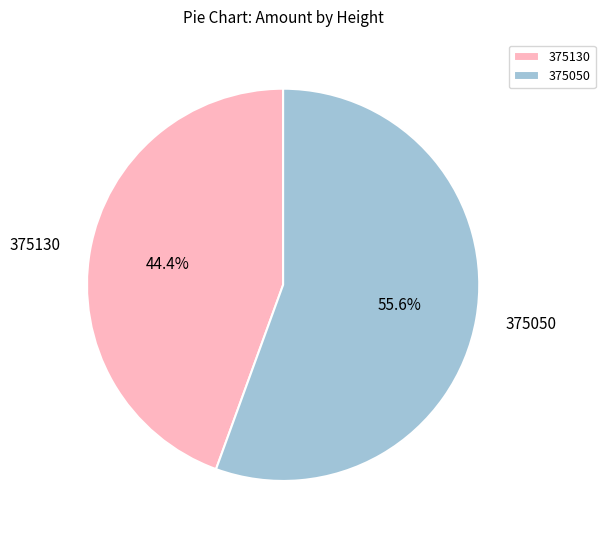

What is the largest slice in the pie chart?

375050